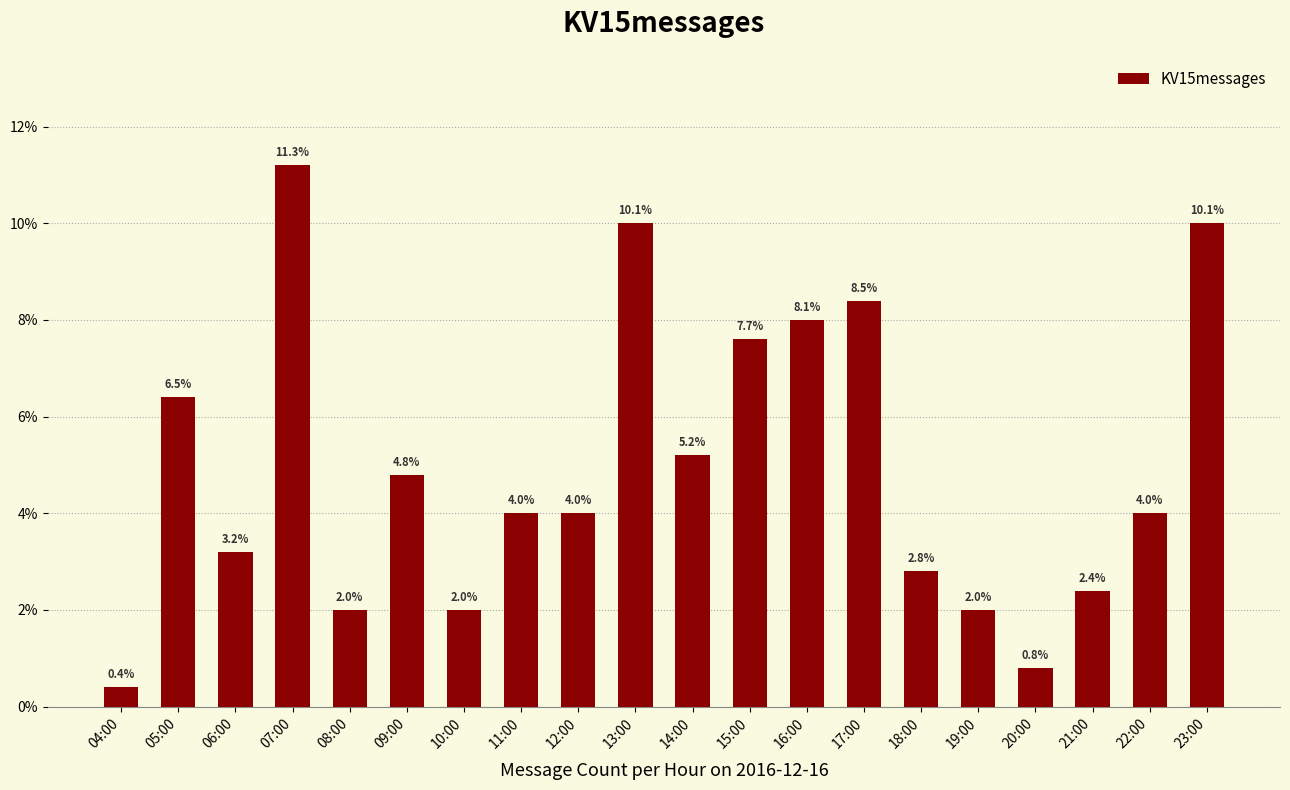

Does the chart contain stacked bars?

No